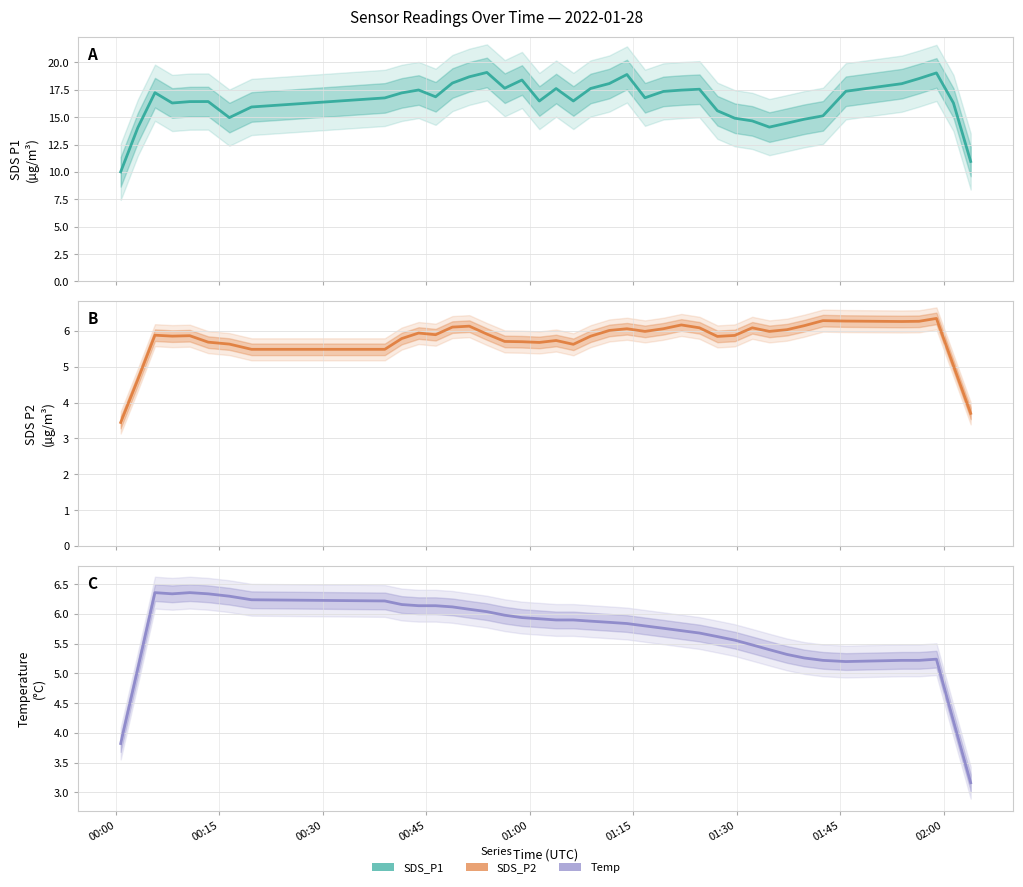

What are all the series names shown in the legend?

SDS_P1, SDS_P2, Temp